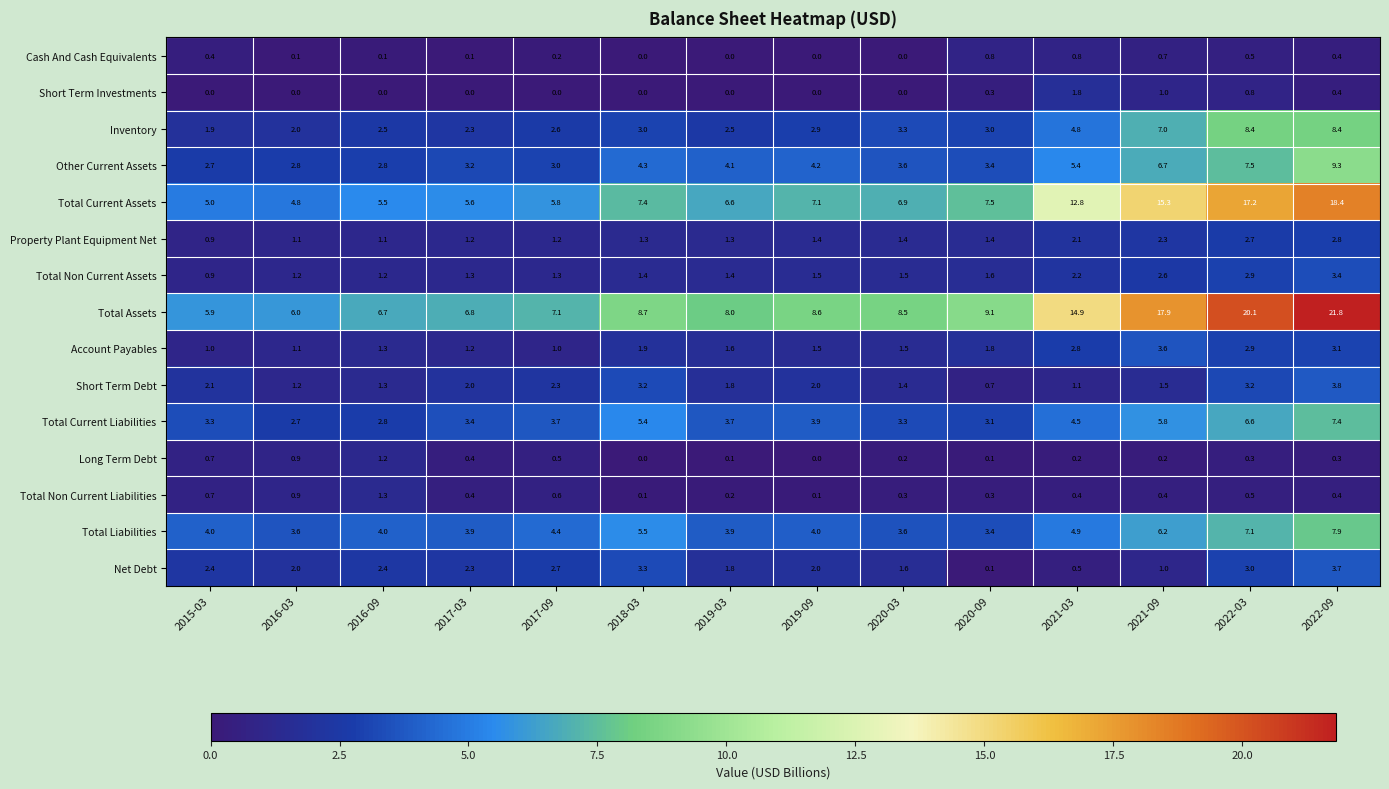

What is the highest value of the Total Liabilities series?

7.9